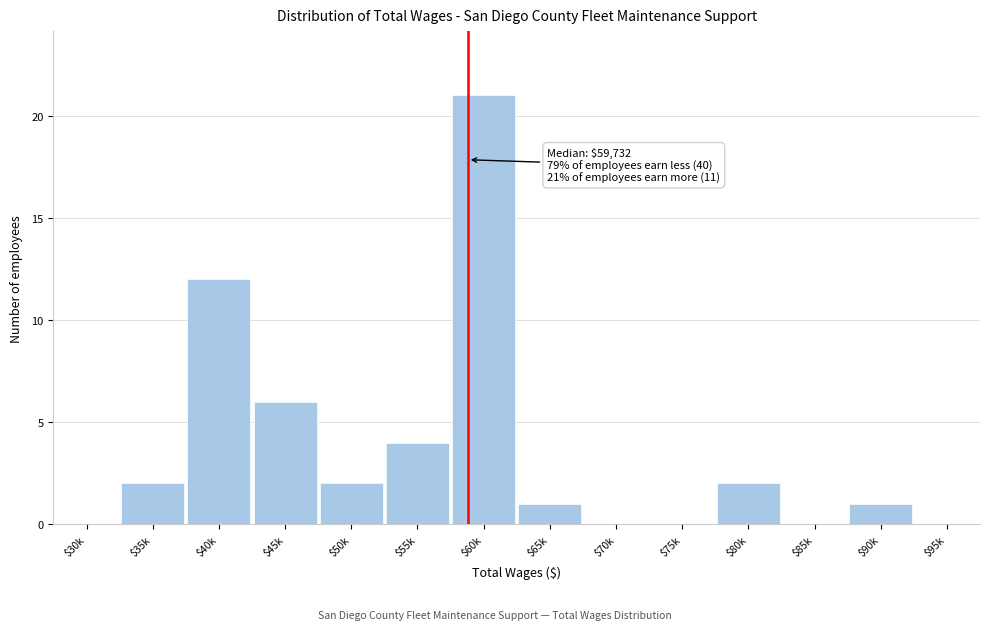

The chart shows a value of 0 at $30k. True or false?

True